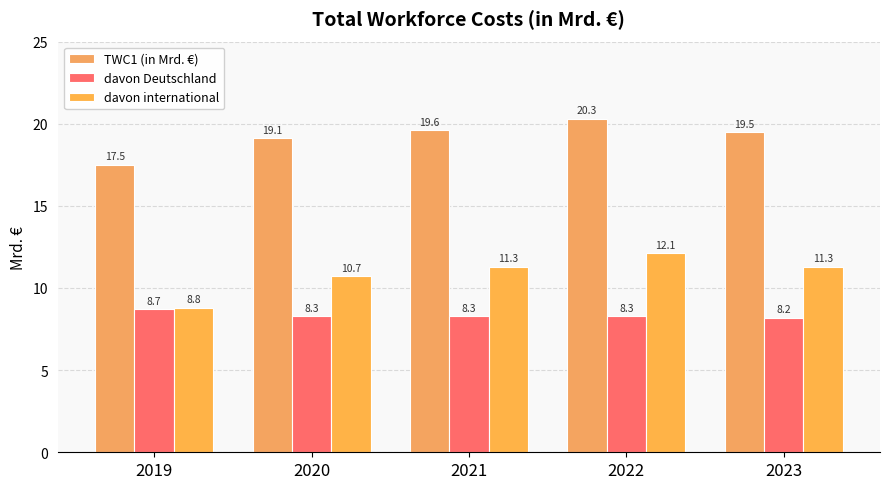

What are all the series names shown in the legend?

TWC1 (in Mrd. €), davon Deutschland, davon international